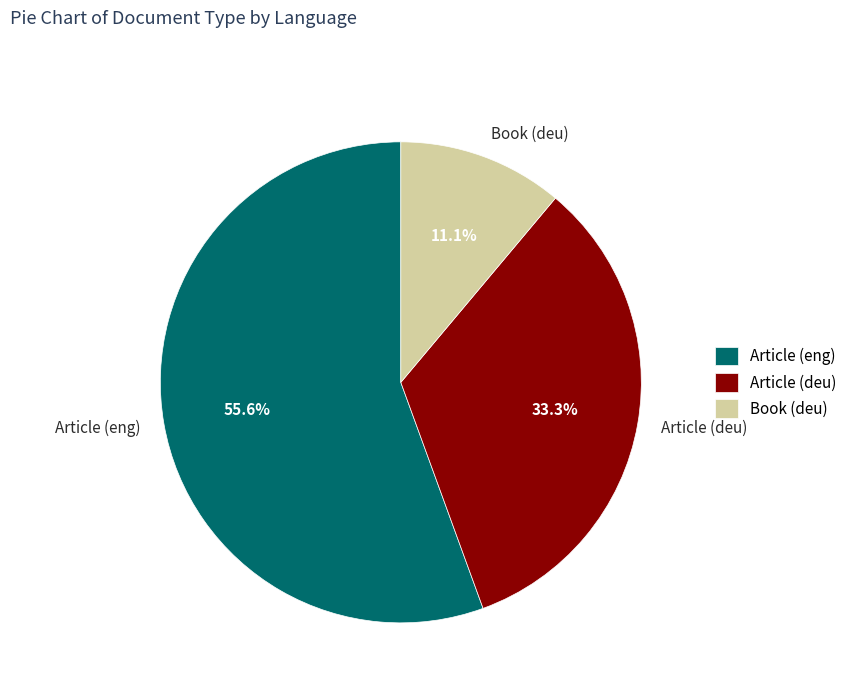

Is there a majority slice in this chart?

Yes